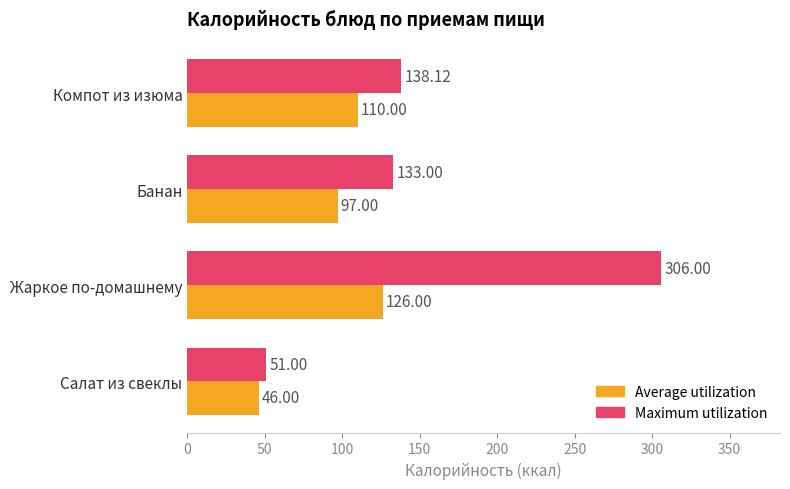

What is the difference between the Average utilization values at Жаркое по-домашнему and Банан?

29.0